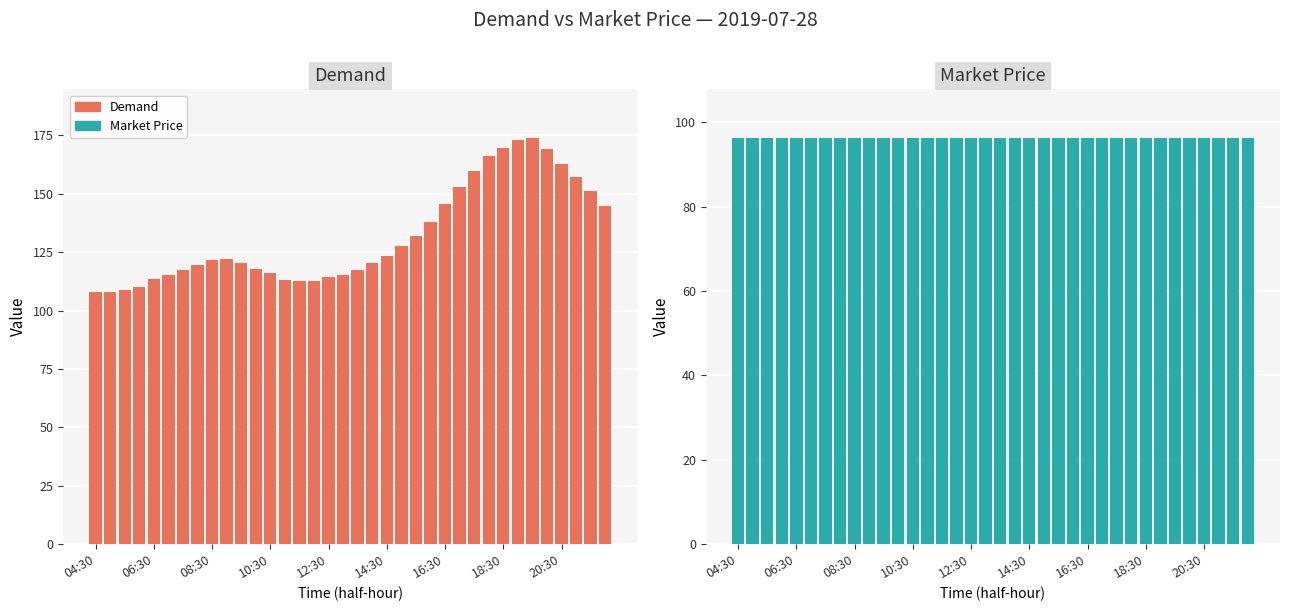

The value of Market Price at 9 is 96.2. True or false?

True